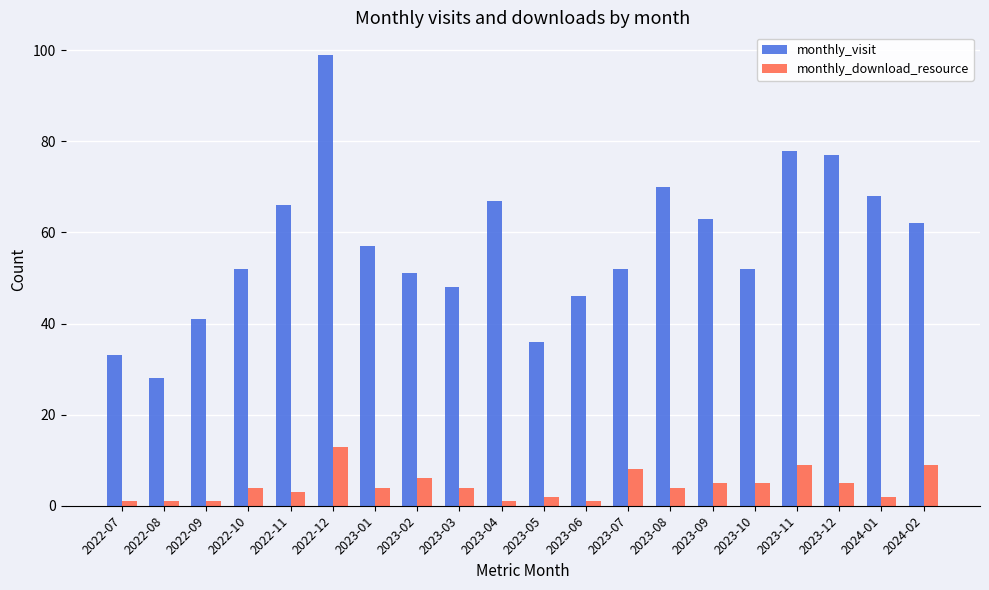

What is the smallest value displayed?

1